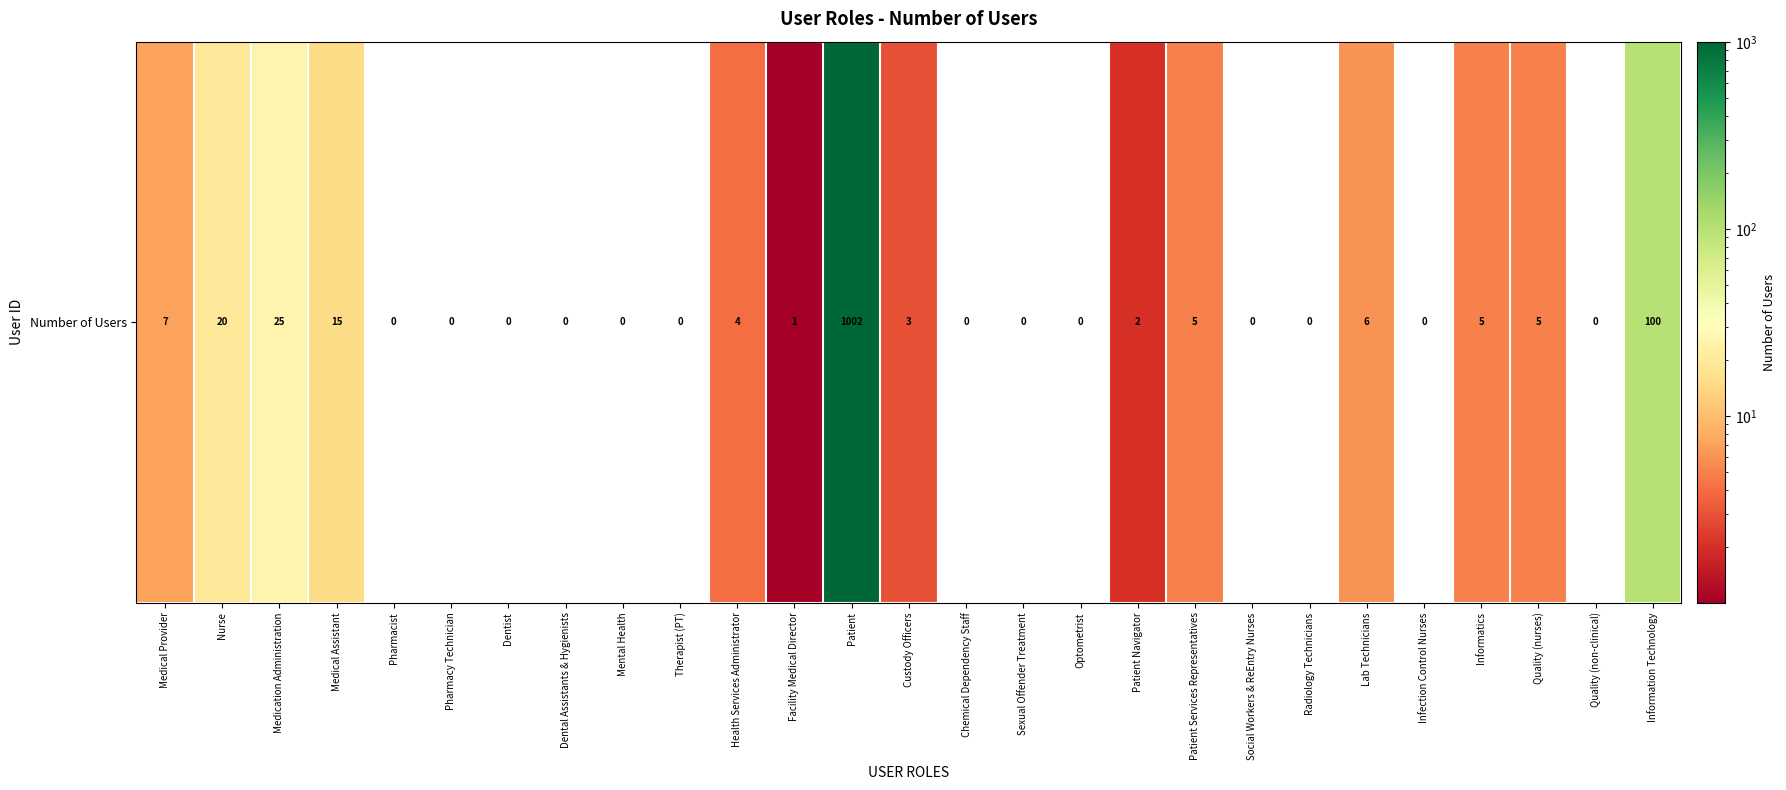

How many values are above zero?

14